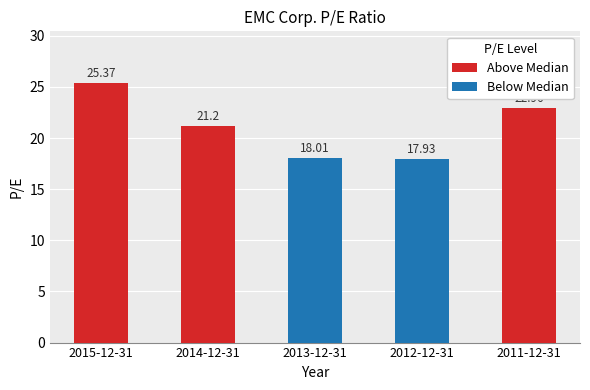

Reading right to left, extract all data points from this chart.

Above Median: 2011-12-31=23.0	2012-12-31=0.0	2013-12-31=0.0	2014-12-31=21.2	2015-12-31=25.4
Below Median: 2011-12-31=0.0	2012-12-31=17.9	2013-12-31=18.0	2014-12-31=0.0	2015-12-31=0.0